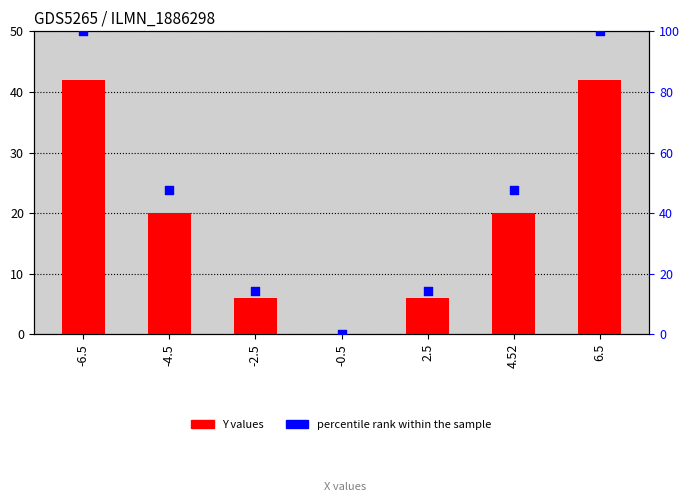

What are all the series names shown in the legend?

Y values, percentile rank within the sample